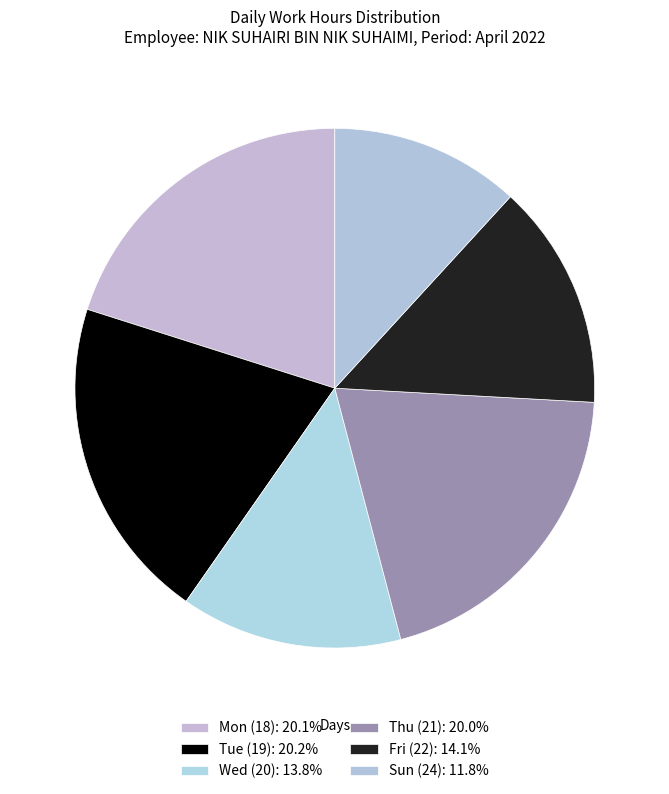

Which category has the biggest portion of the pie?

Tue (19)